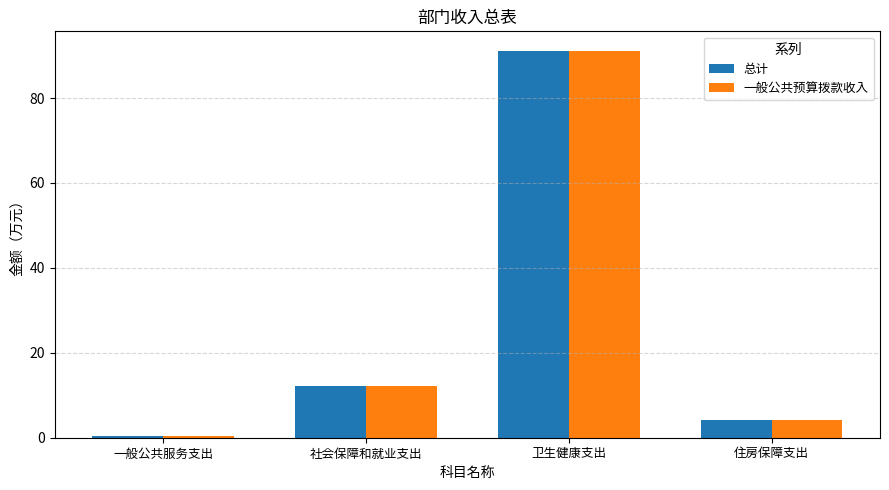

Which label corresponds to the largest value in the chart?

卫生健康支出